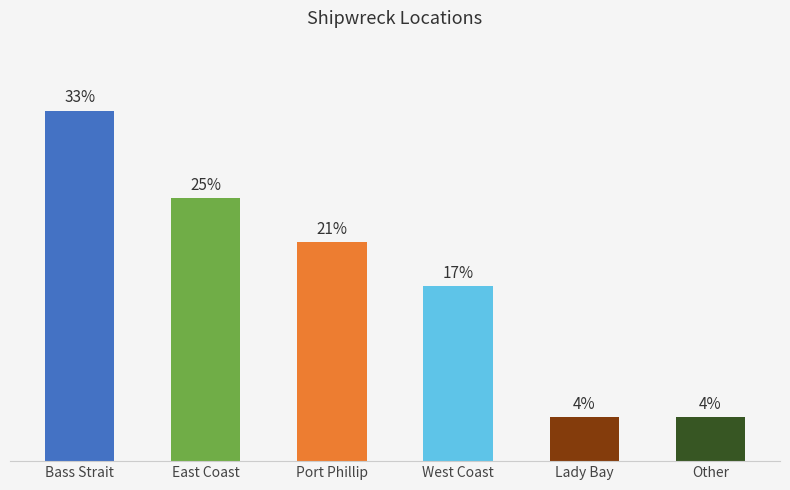

Rank the categories by value from highest to lowest.

Bass Strait, East Coast, Port Phillip, West Coast, Lady Bay, Other